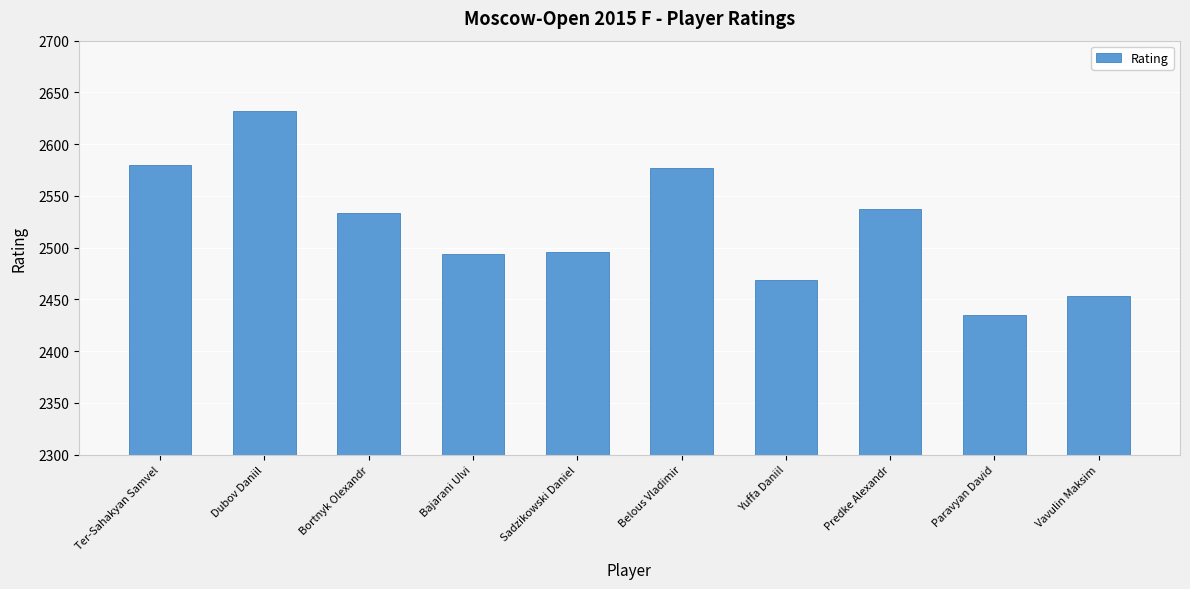

What is the sum of all values?

25206